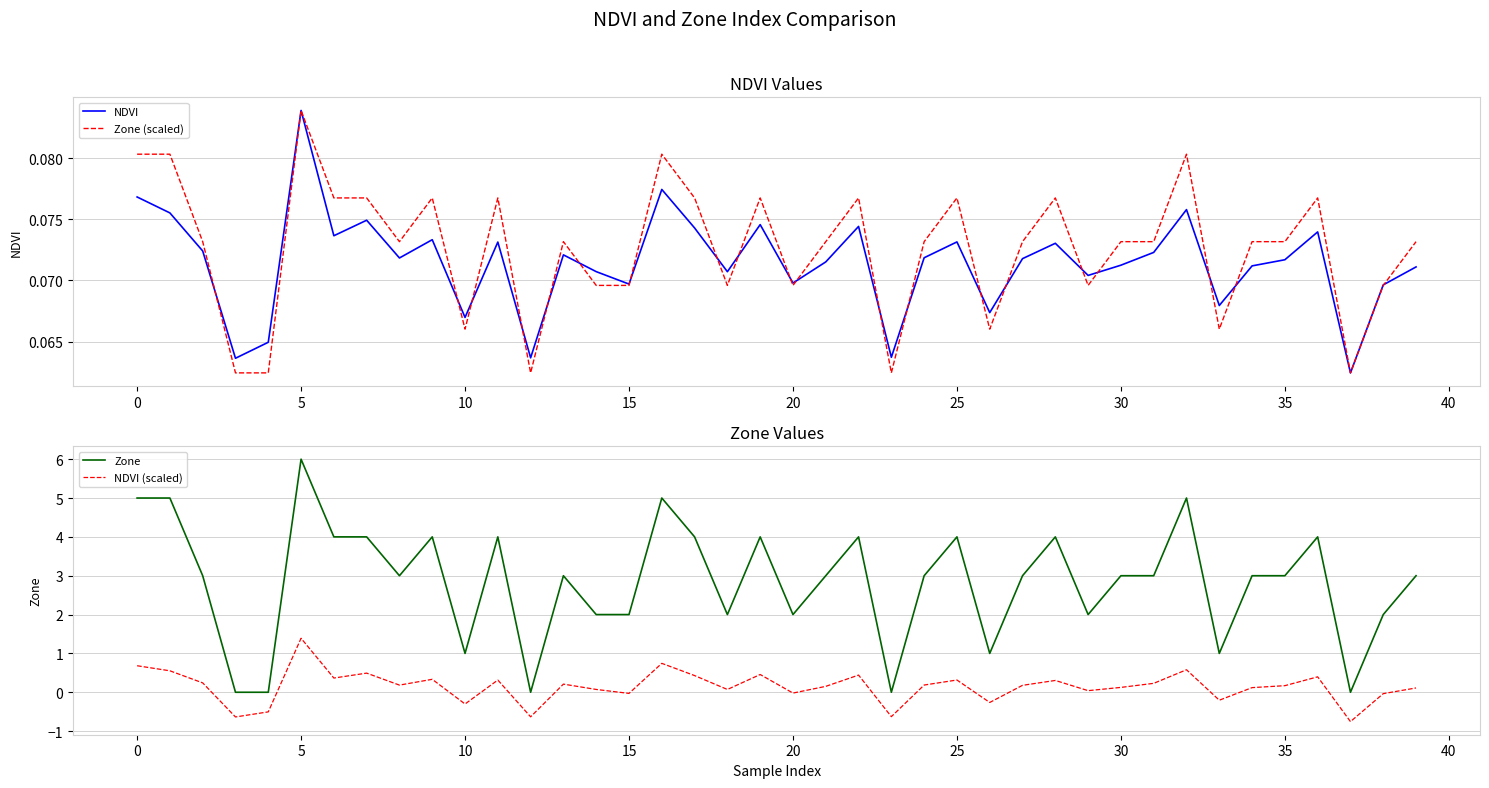

At which label does NDVI reach its peak?

5